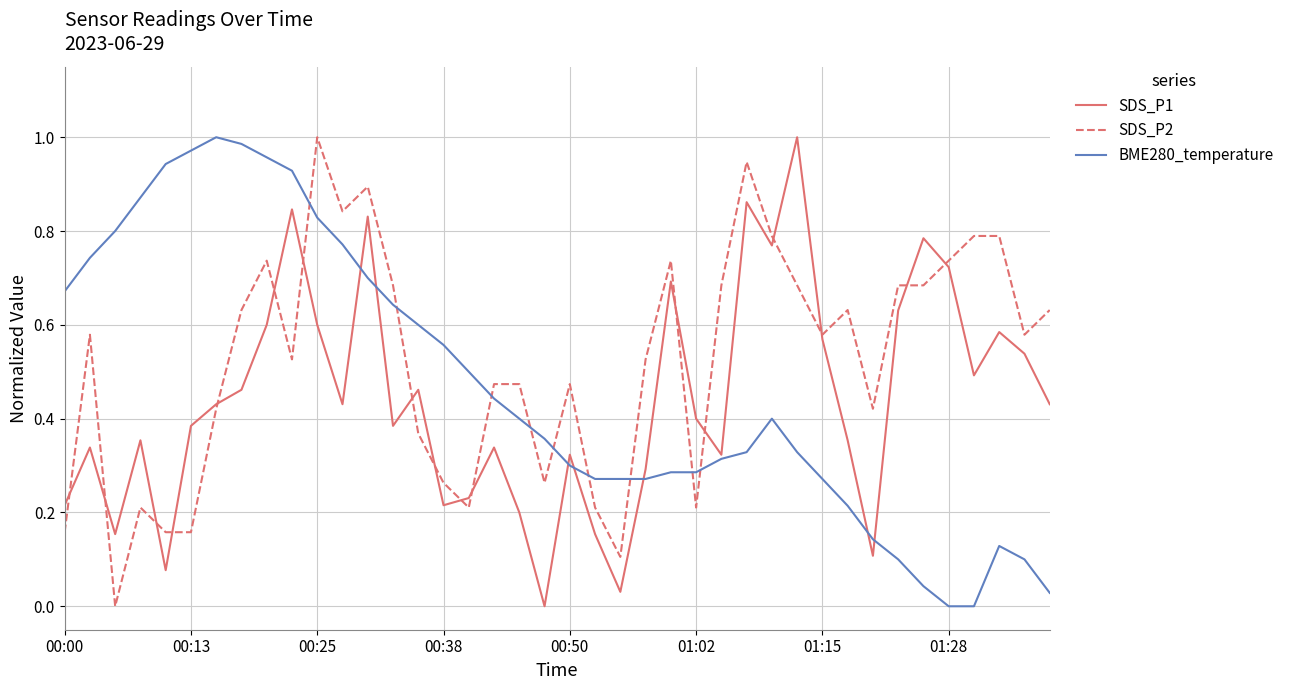

How many intersections are there between SDS_P2 and BME280_temperature?

9